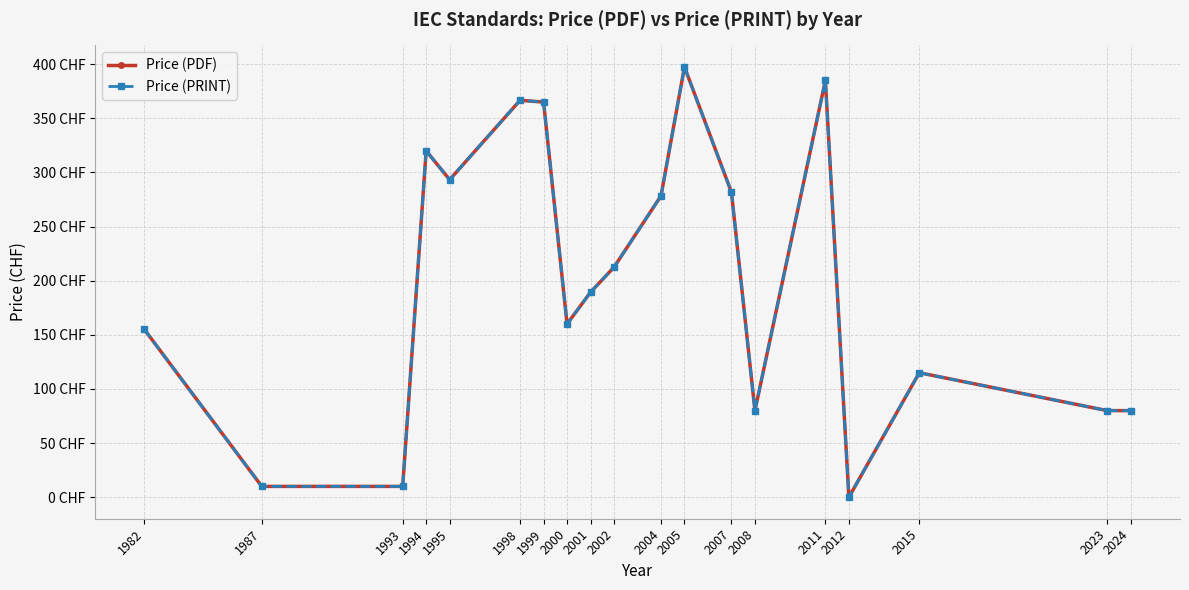

At which category is the sum across all series the highest?

2005